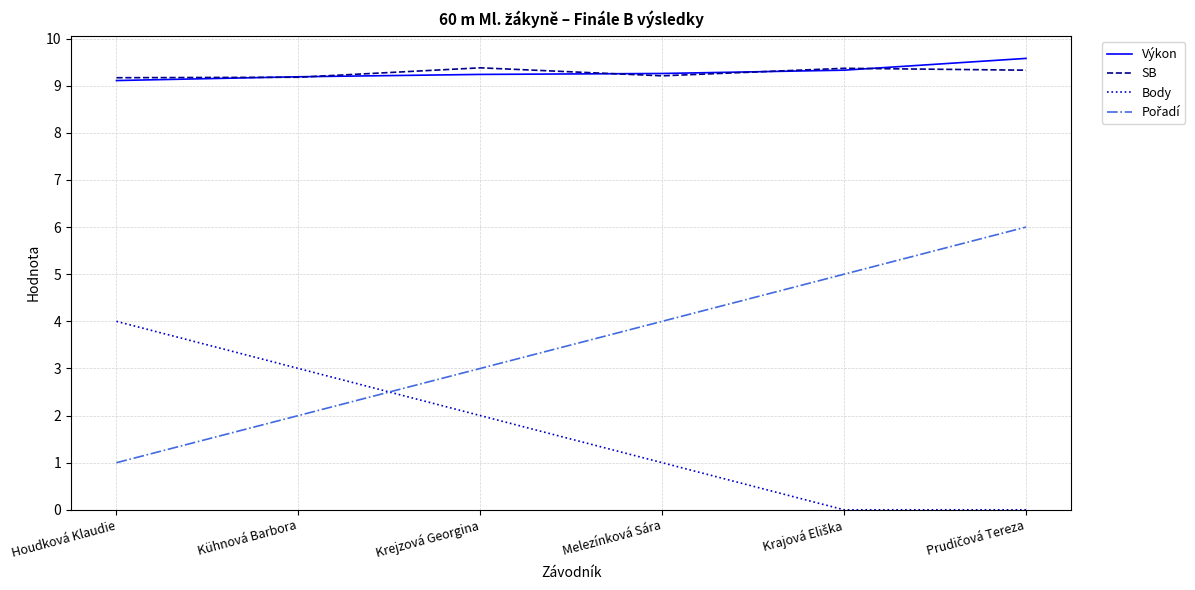

What is the spread (max minus min) of values at Kühnová Barbora?

7.2